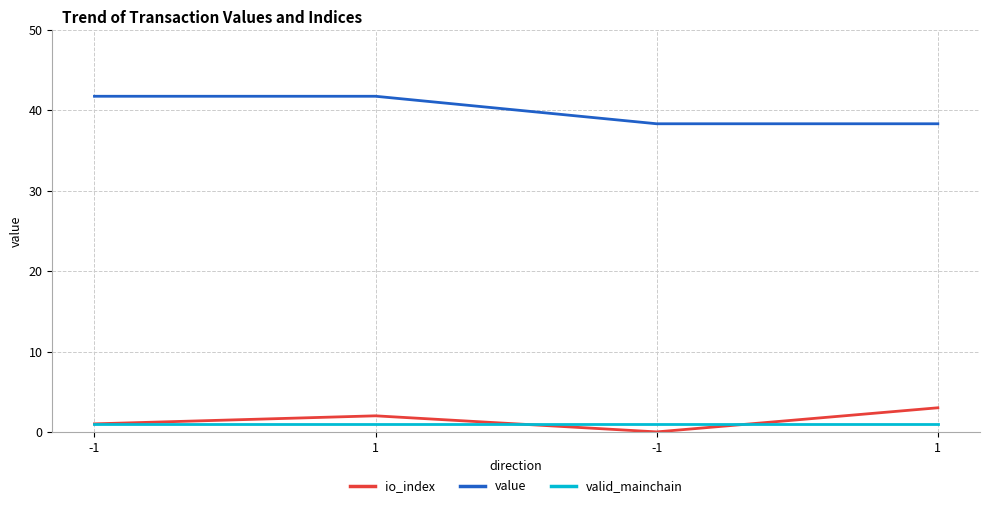

Between -1 and 1, which is larger?

1